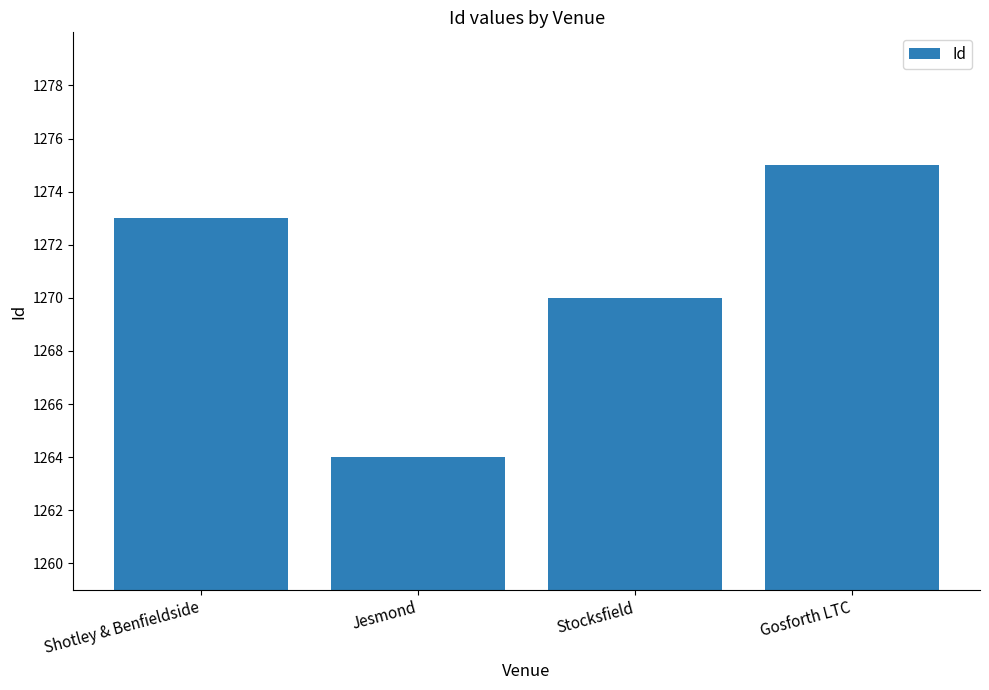

What is the smallest value displayed?

1264